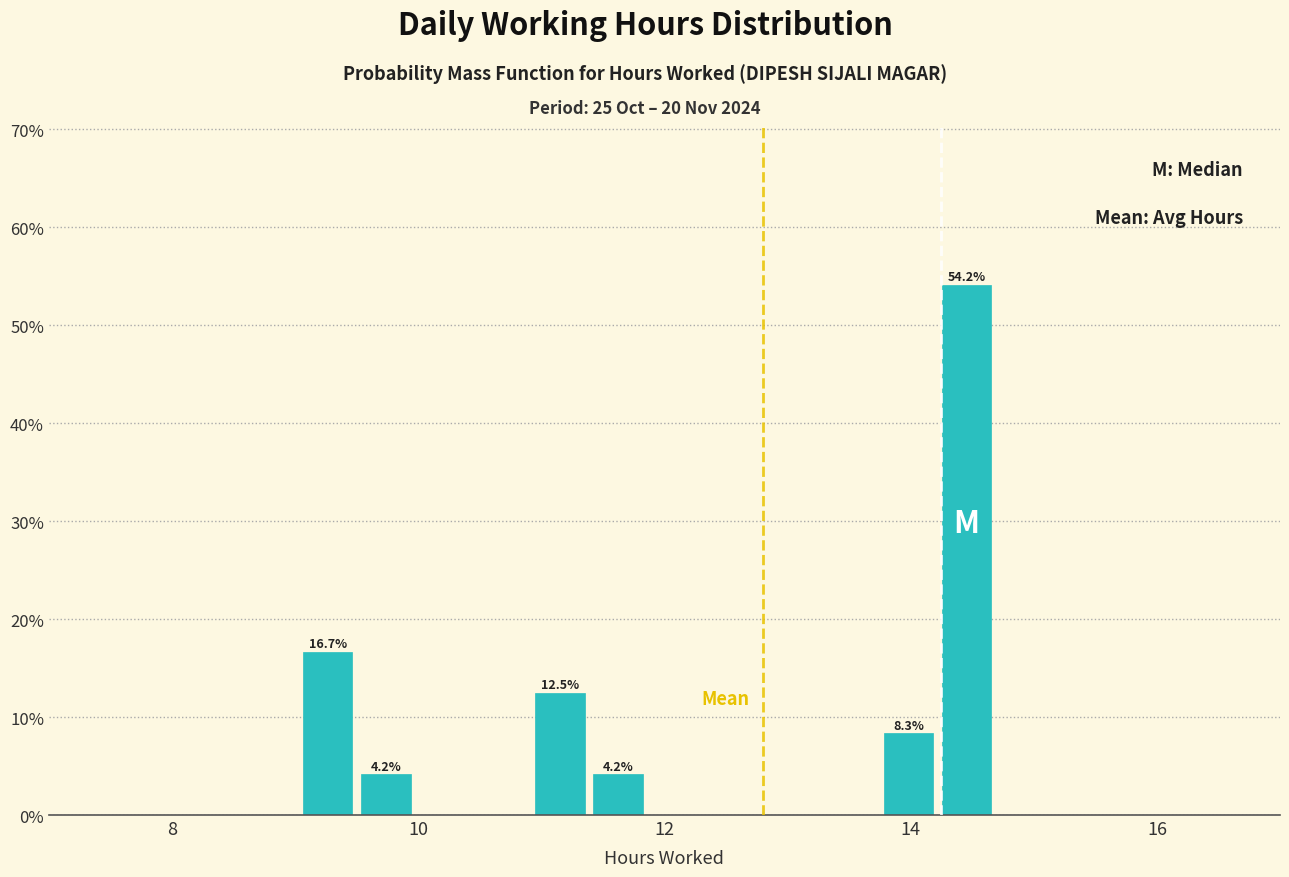

Around what value on the x-axis is the tallest bar? Give the approximate position of its centre, as read against the axis.

14.4